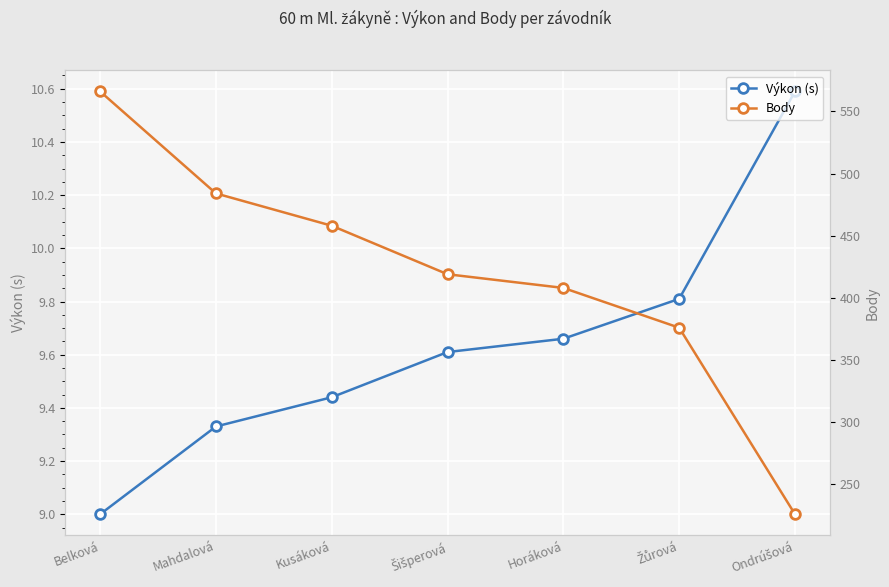

What is the difference between the Výkon (s) values at Ondrúšová and Horáková?

0.9